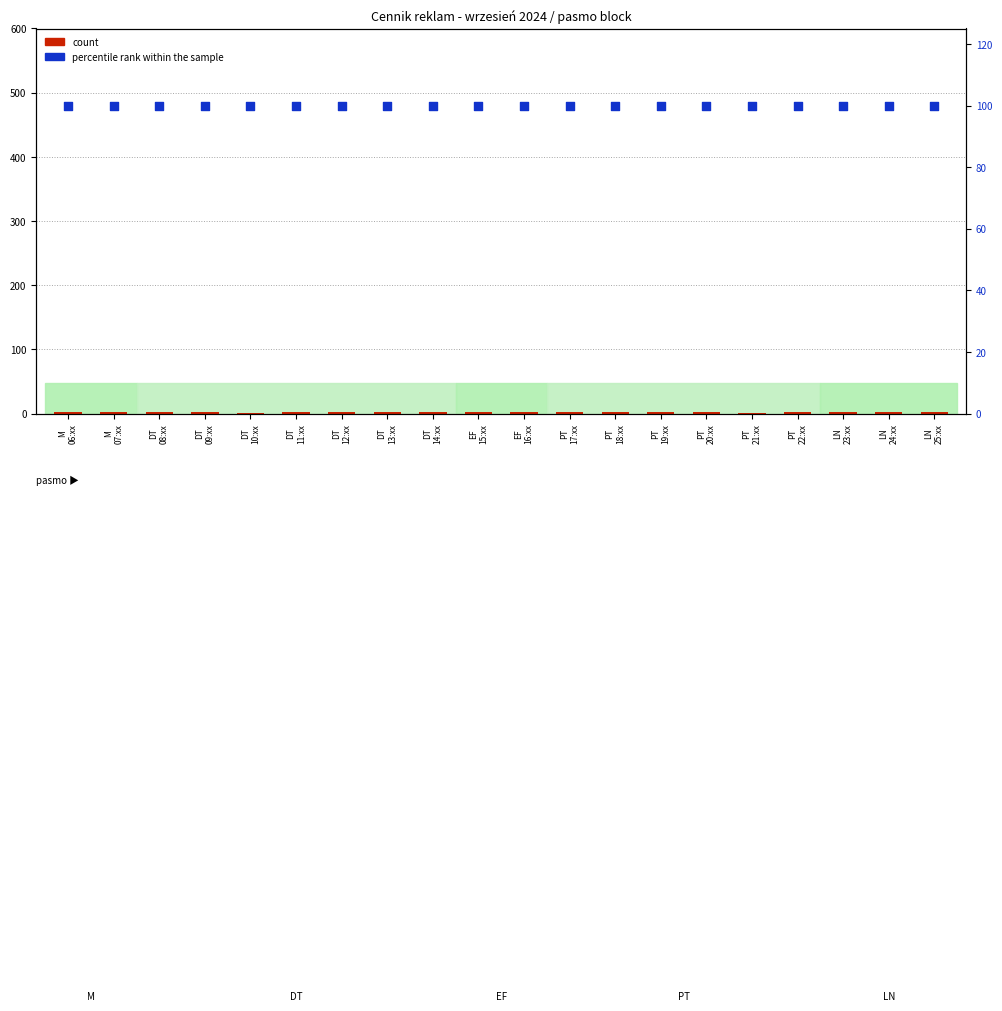

Is the value of percentile rank within the sample at DT
12:xx greater than the value of count at DT
08:xx?

Yes